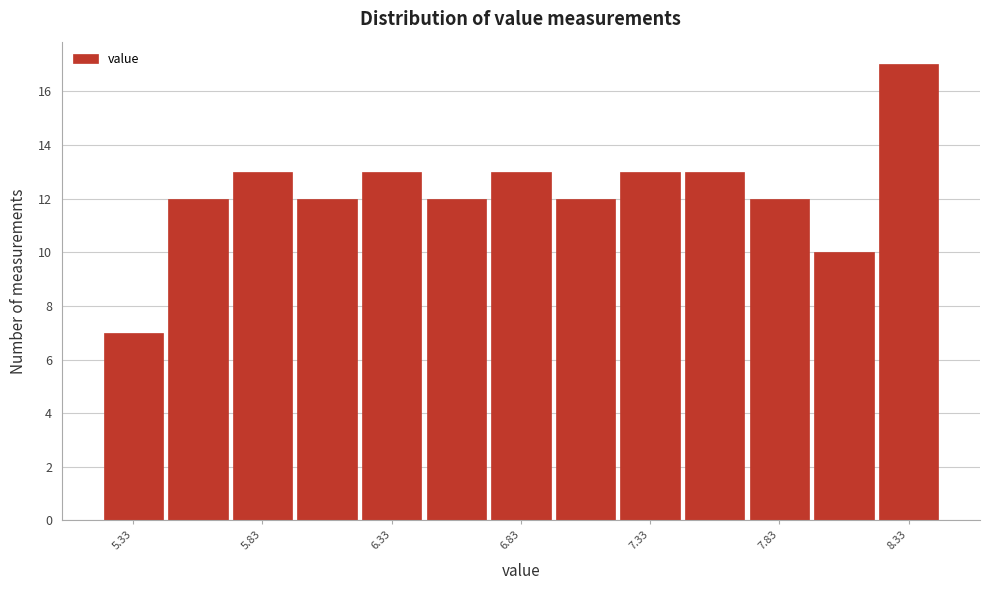

Reading left to right, list every bar in this chart as the range it spans on the x-axis followed by its height. Neither the bar edges nor the heights are printed on the chart, so give them approximately, as read against the axes.

5.205 to 5.455: 7
5.455 to 5.705: 12
5.705 to 5.955: 13
5.955 to 6.205: 12
6.205 to 6.455: 13
6.455 to 6.705: 12
6.705 to 6.955: 13
6.955 to 7.205: 12
7.205 to 7.455: 13
7.455 to 7.705: 13
7.705 to 7.955: 12
7.955 to 8.205: 10
8.205 to 8.455: 17